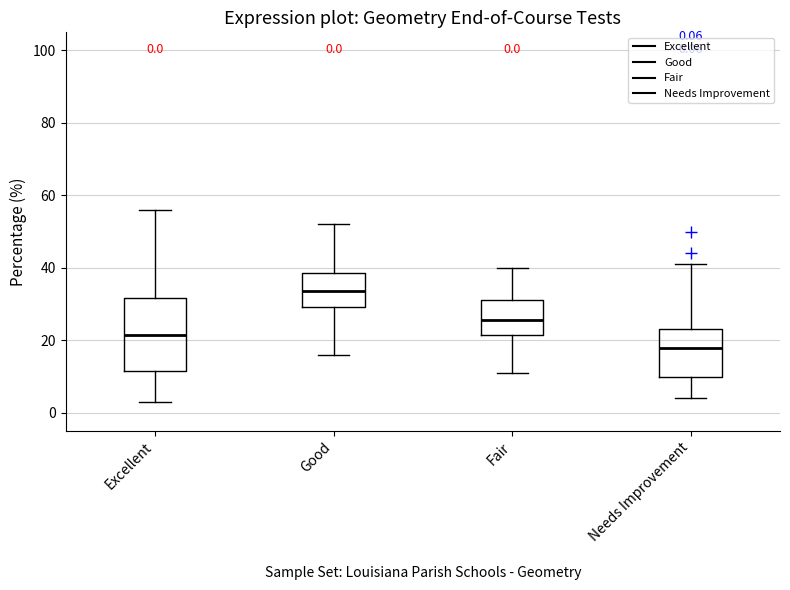

Which box is the tallest, from its lower edge to its upper edge?

Excellent